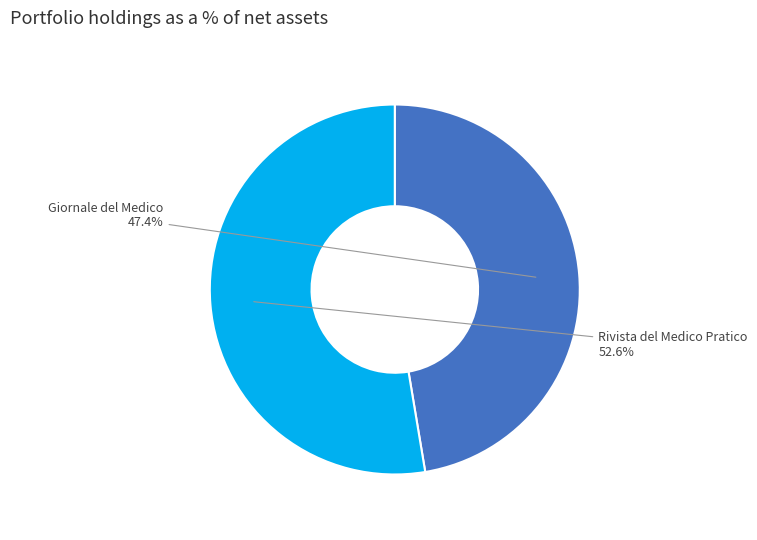

Which slice is the largest?

Rivista del Medico Pratico